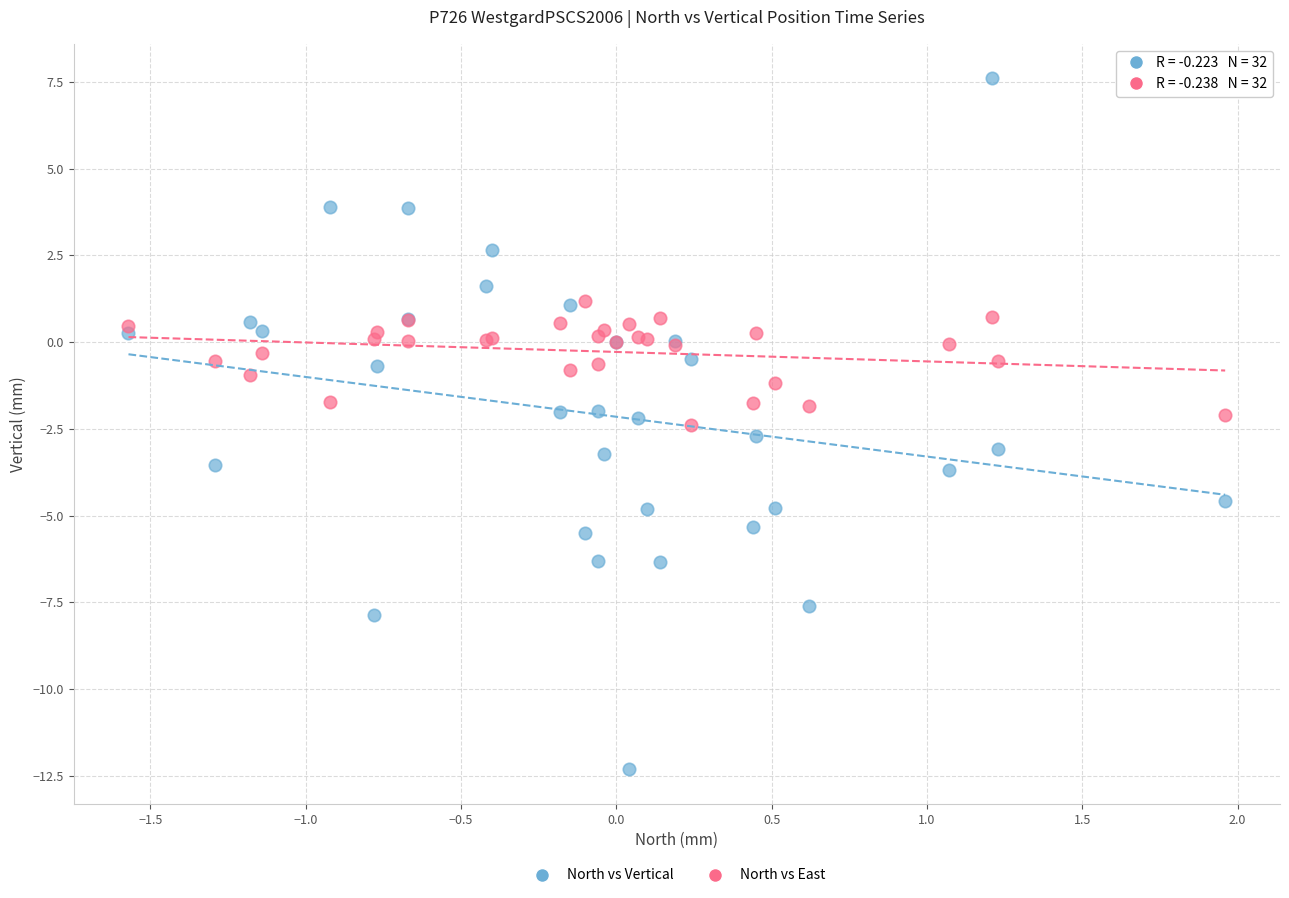

What is the X range (max minus min) for the scatter plot?

3.5